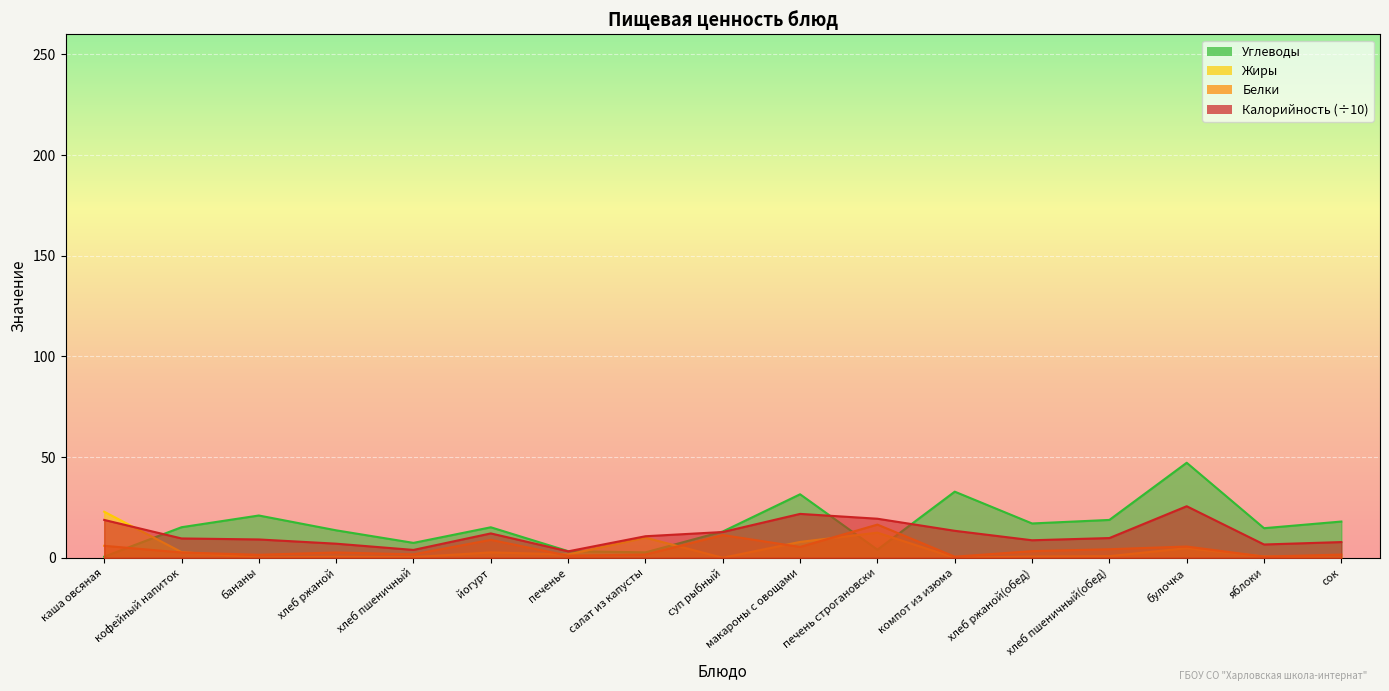

The value of Белки at каша овсяная is 3.4. True or false?

False